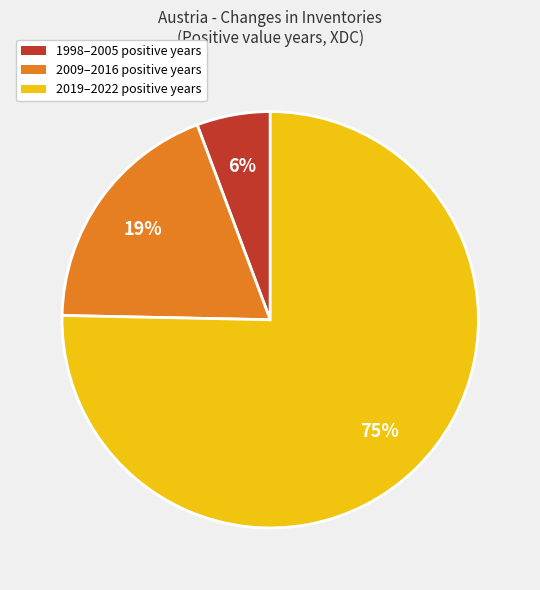

Count the number of slices in the pie.

3